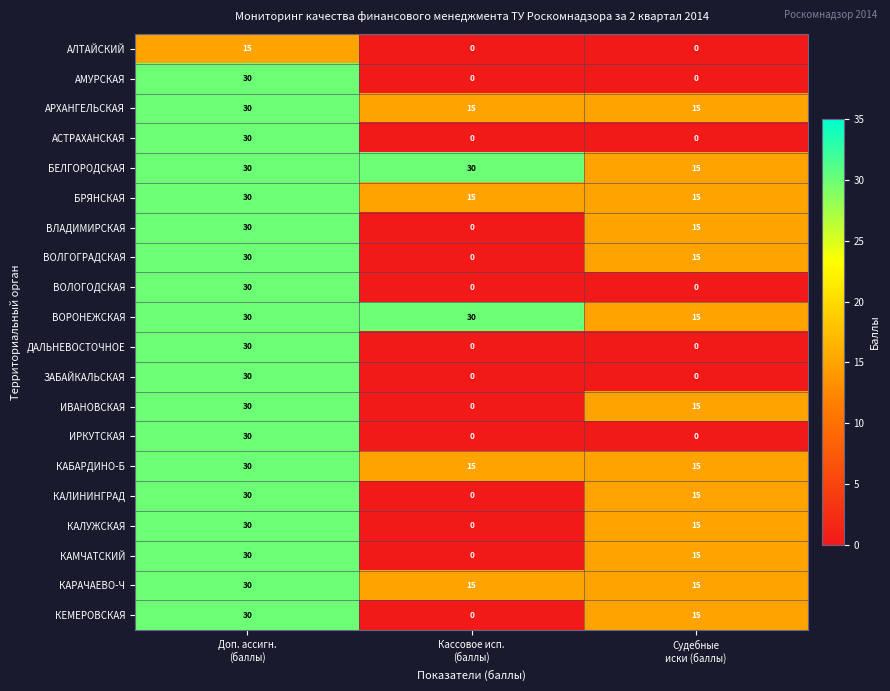

What is the greatest value displayed?

30